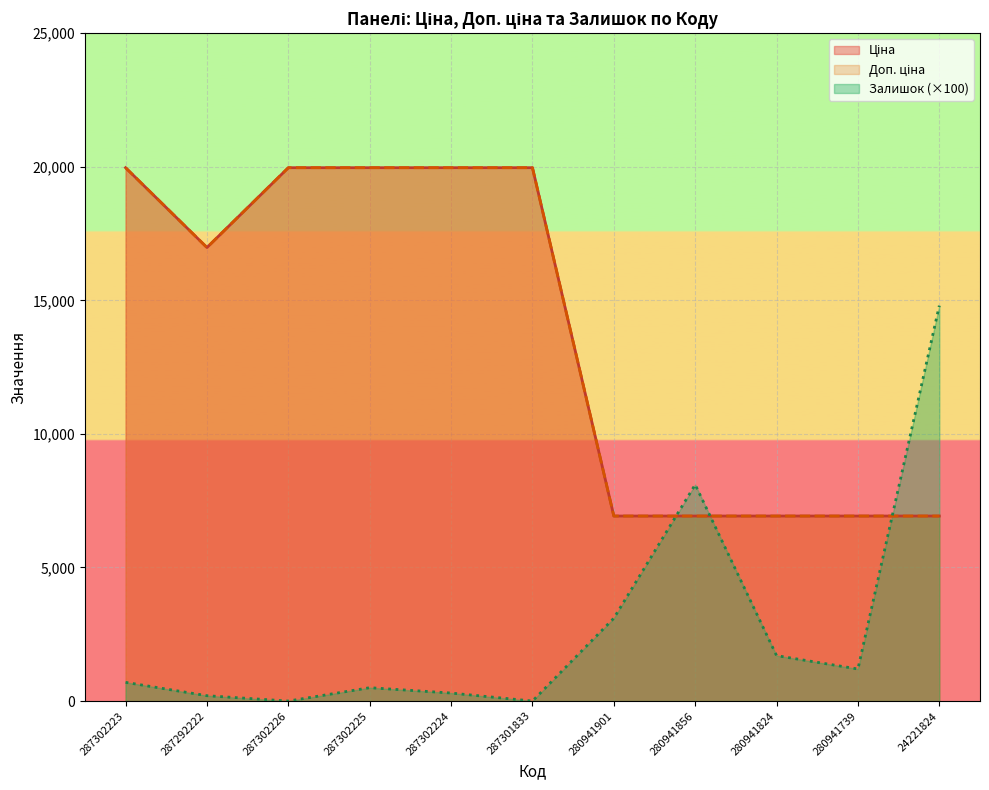

True or false: Доп. ціна has more than 1 points higher than both neighbors.

False